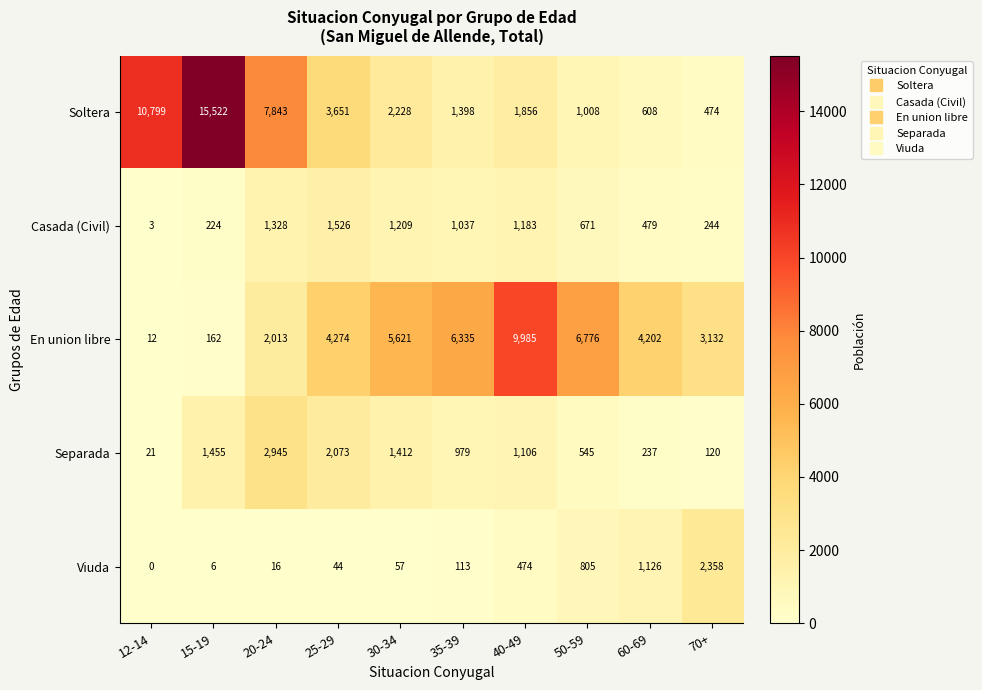

At how many categories does at least one series exceed 7261?

4